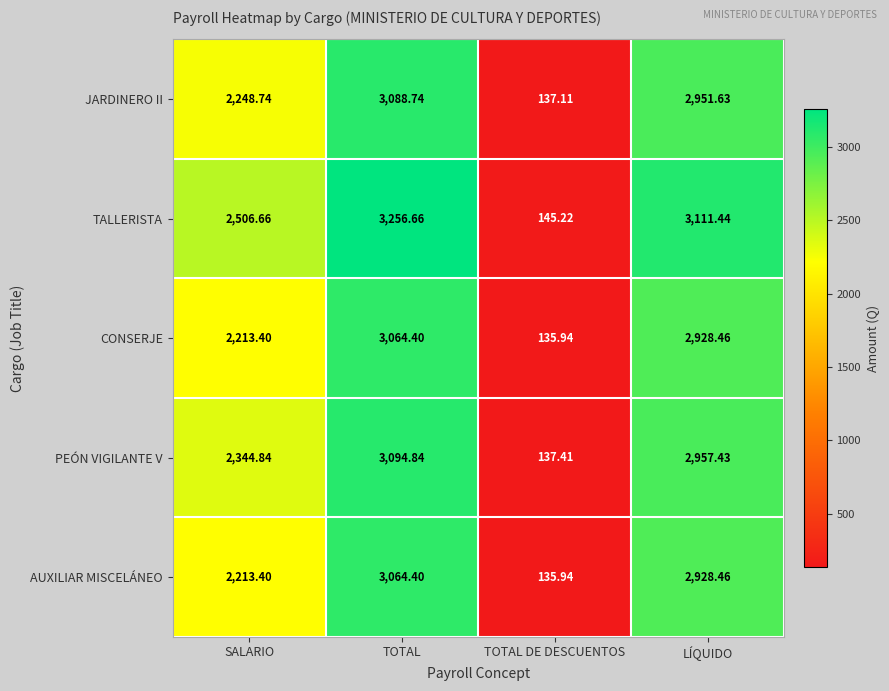

Where is PEÓN VIGILANTE V nearest to the value 1616?

SALARIO